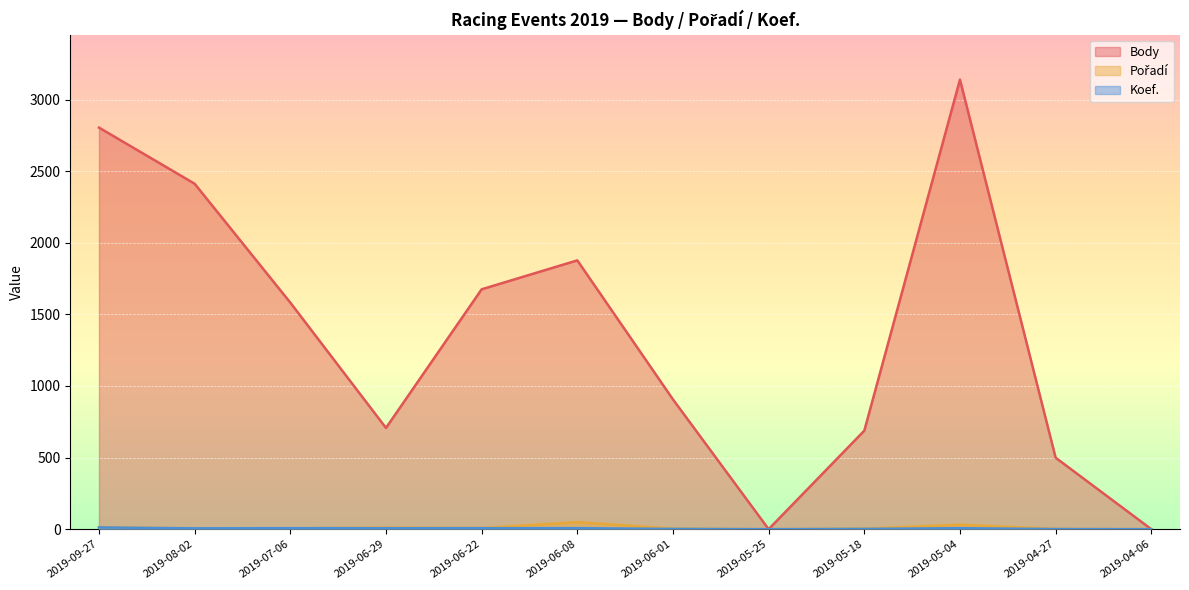

At which category is the sum across all series the highest?

2019-05-04